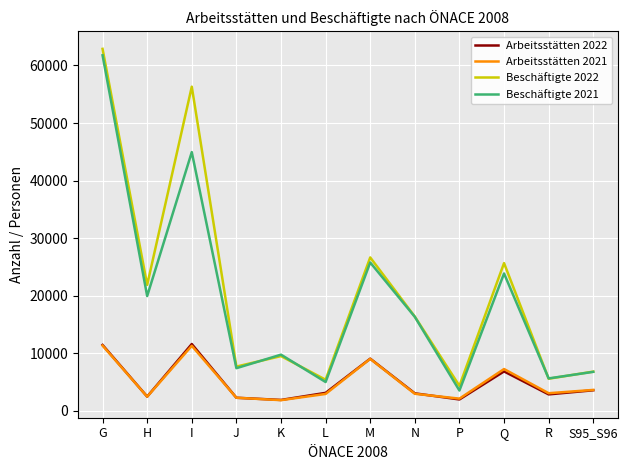

What is the maximum value shown in the chart?

62889